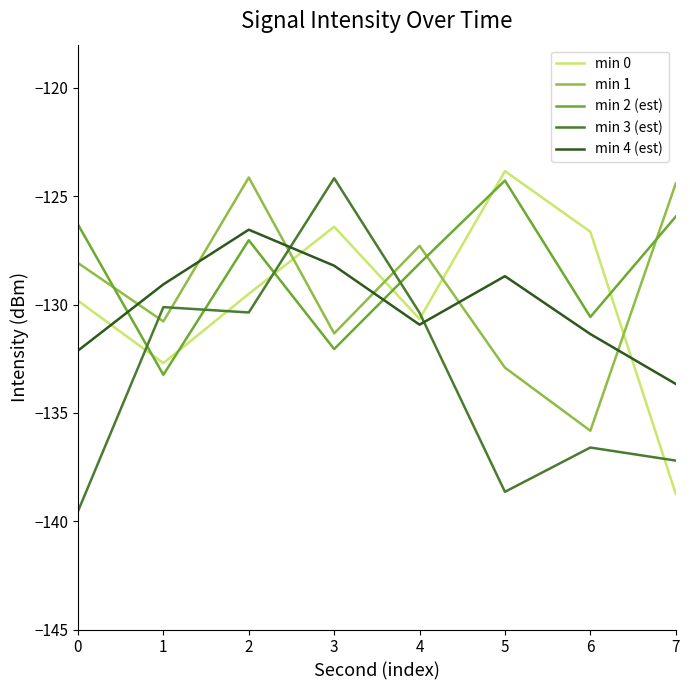

What are all the series names shown in the legend?

min 0, min 1, min 2 (est), min 3 (est), min 4 (est)